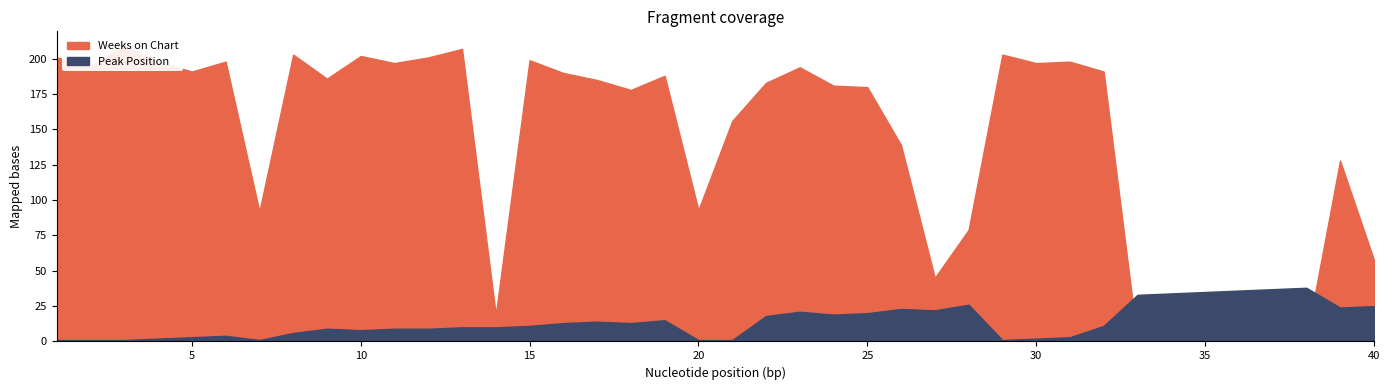

True or false: Weeks on Chart and Peak Position cross at least once.

True